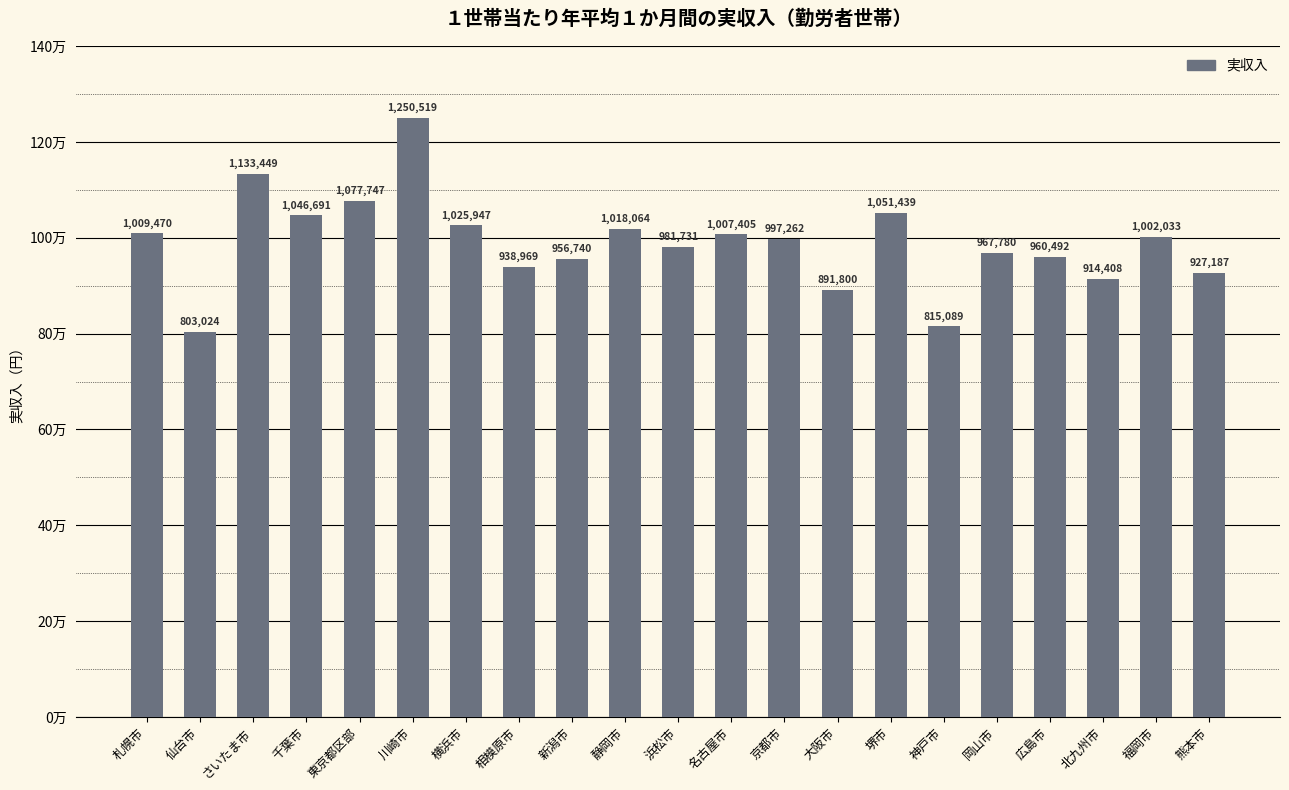

Does the chart contain any negative values?

No